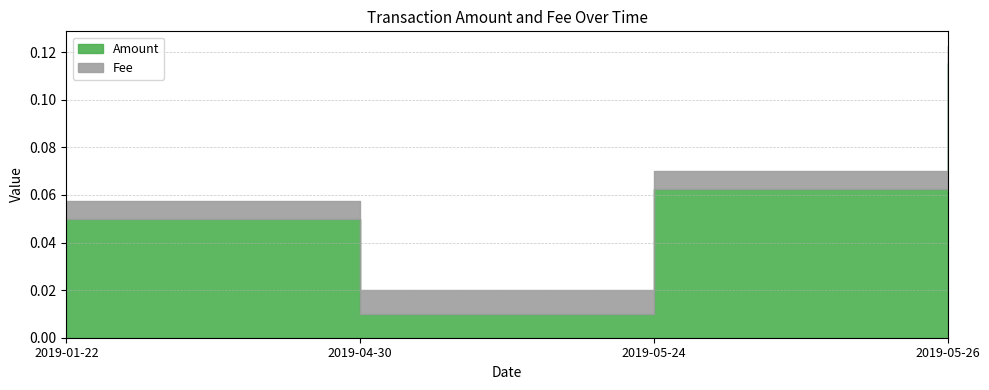

What position from the right is 2019-05-24?

2